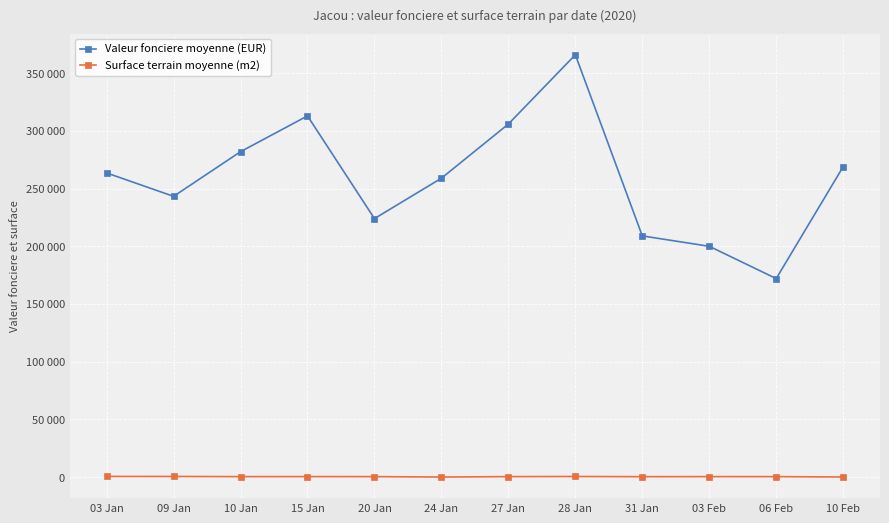

What is the difference between the second highest and minimum values in the Surface terrain moyenne (m2) series?

488